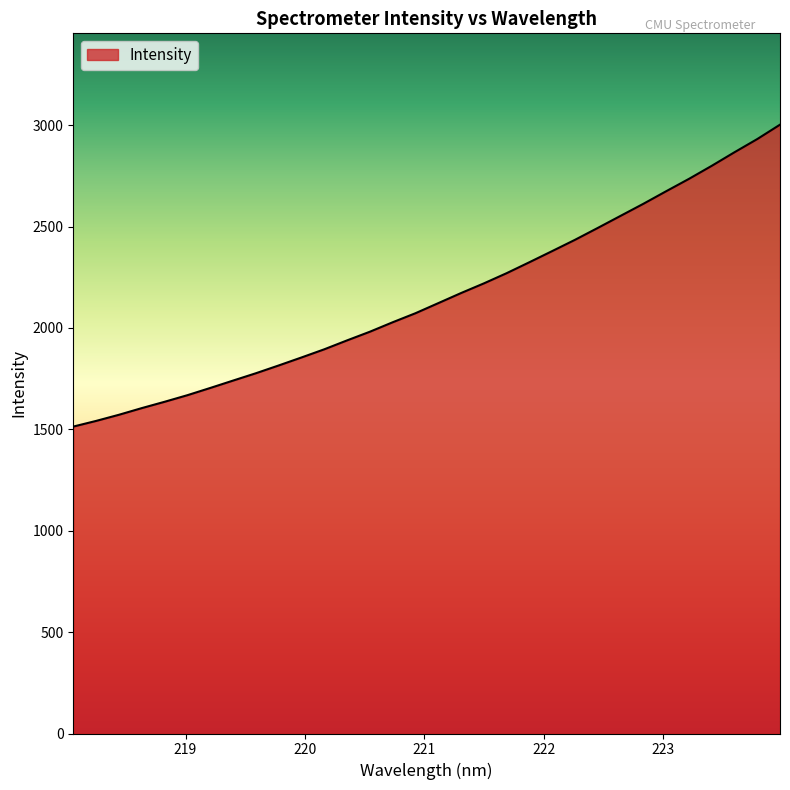

What is the maximum value shown in the chart?

3002.5